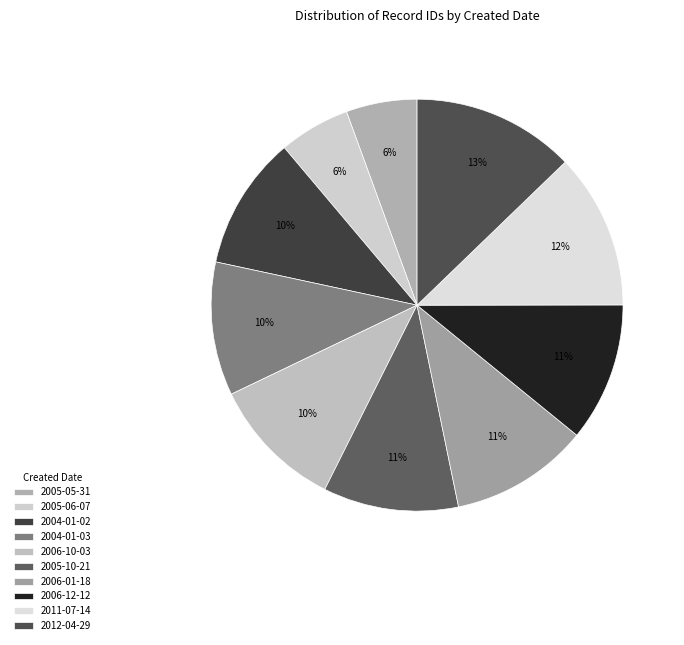

Is the sum of 2012-04-29 and 2004-01-03 greater than half?

No